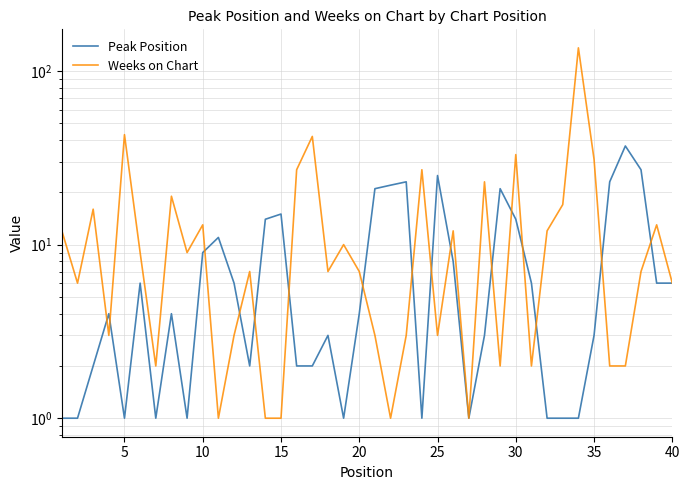

How many values in the Peak Position series are below 4?

18